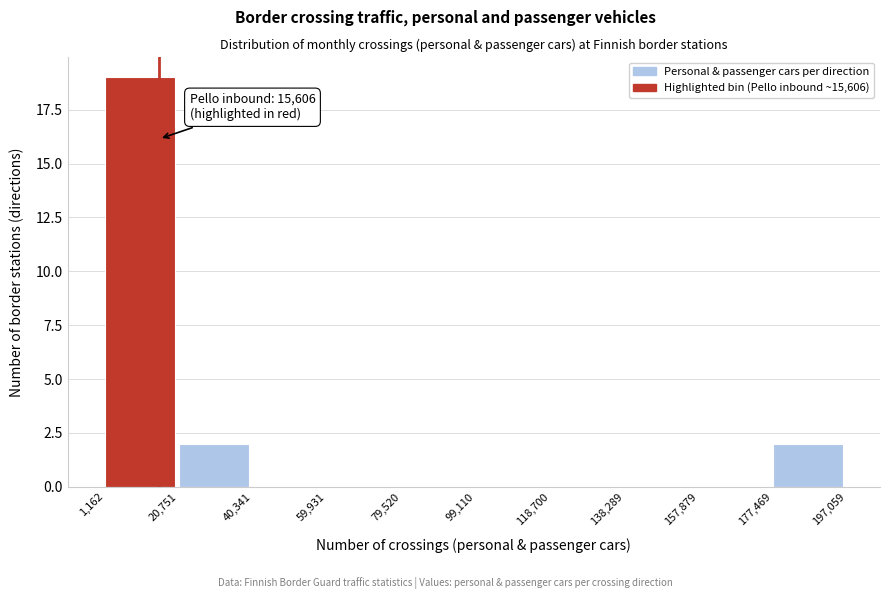

Which range on the x-axis has the tallest bar?

1,162 to 20,751